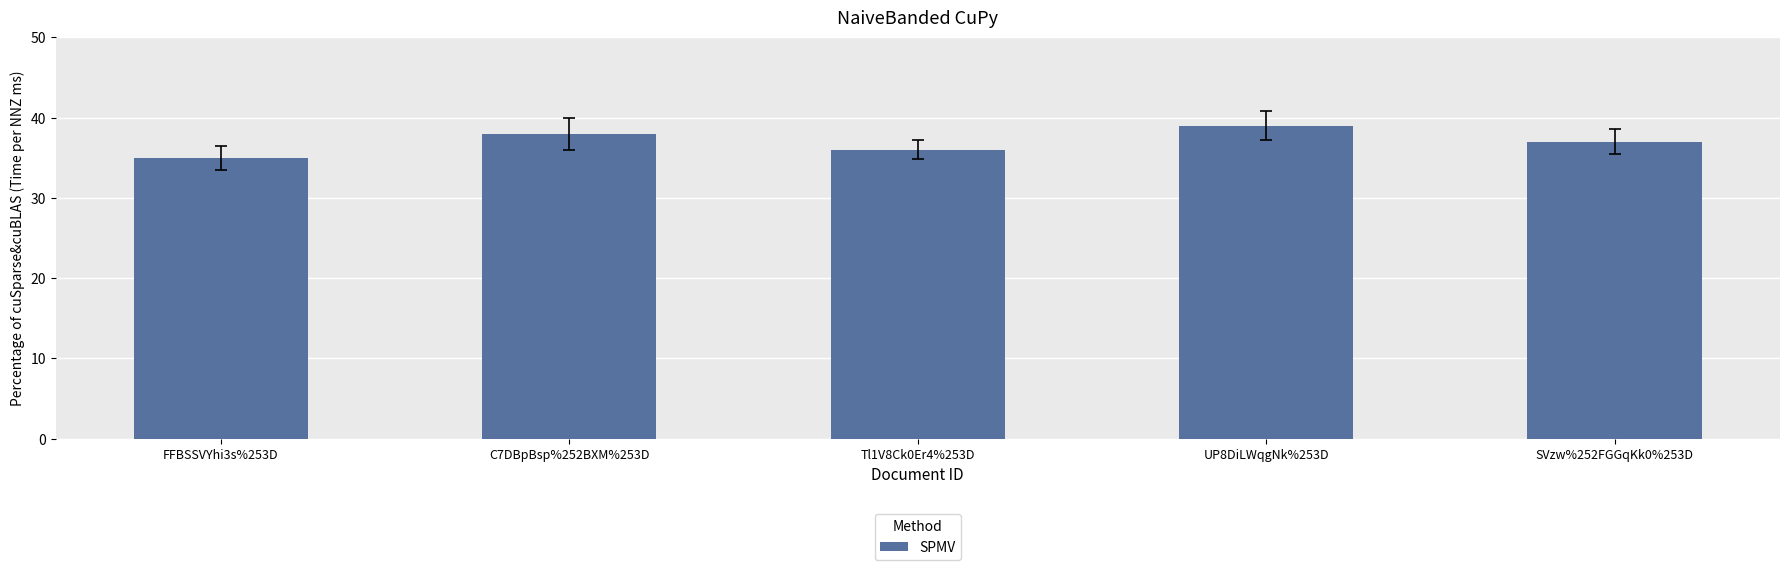

What is the greatest value displayed?

39